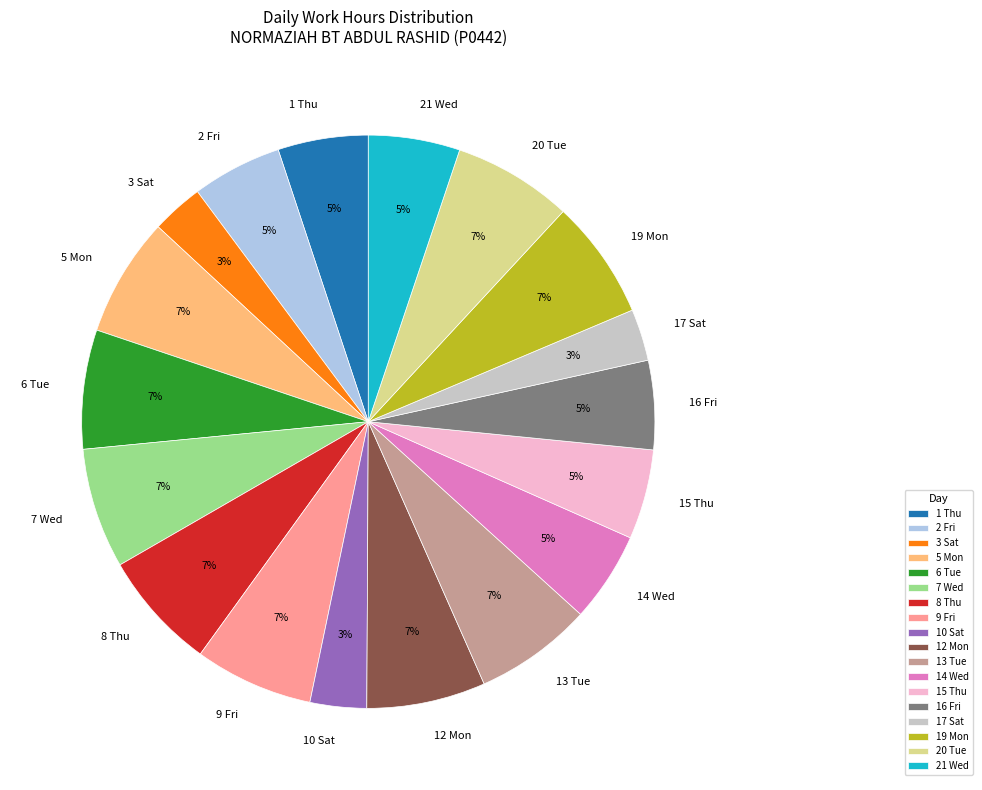

Is 20 Tue the majority of the pie?

No